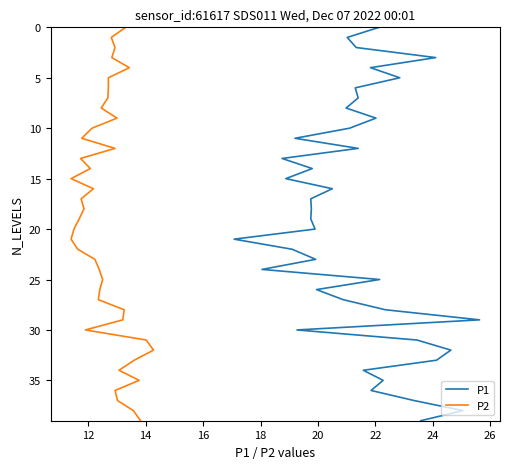

True or false: P1 and P2 cross at least once.

False